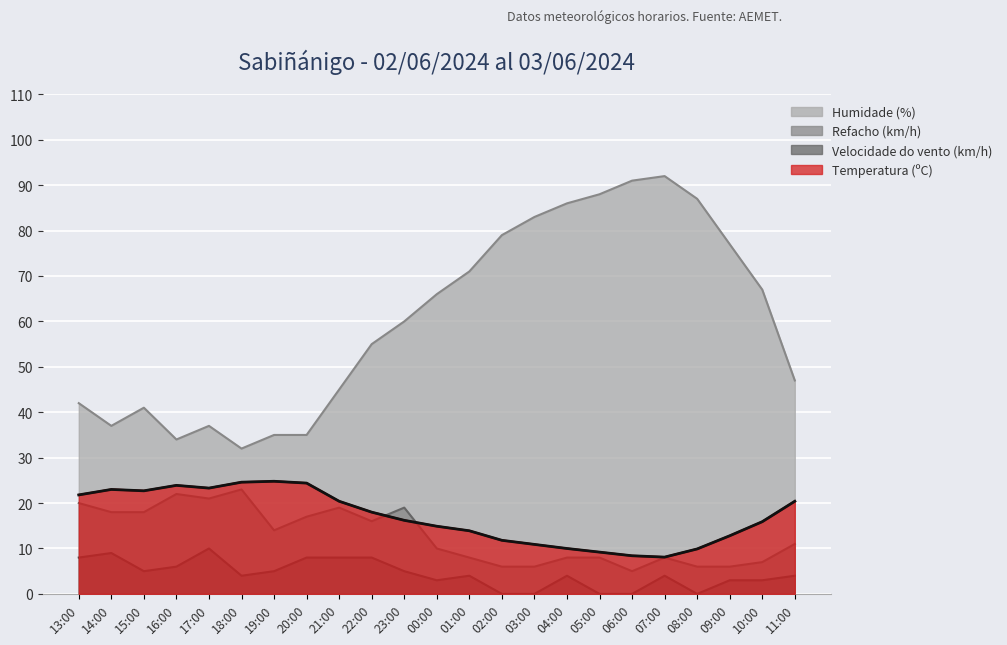

What is the difference between the Humidade (%) values at 22:00 and 23:00?

5.0